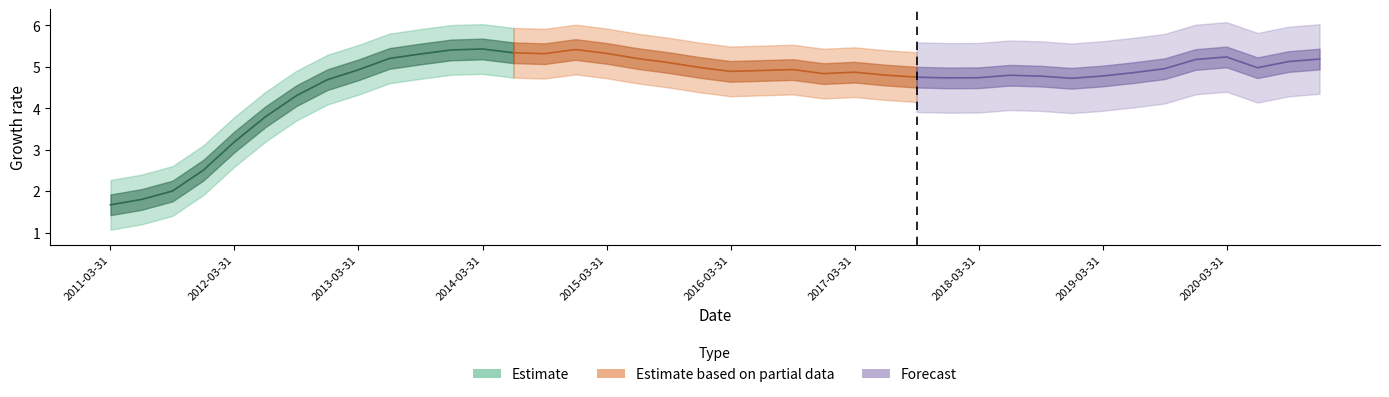

How many categories are shown in the chart?

40